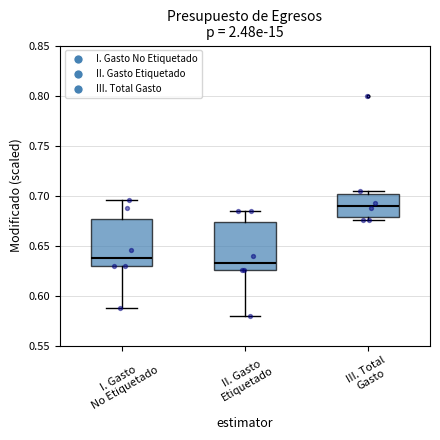

Where does the upper whisker of the box for II. Gasto Etiquetado end on the y-axis? The values are not printed on the chart, so give them approximately, as read against the axis.

0.685